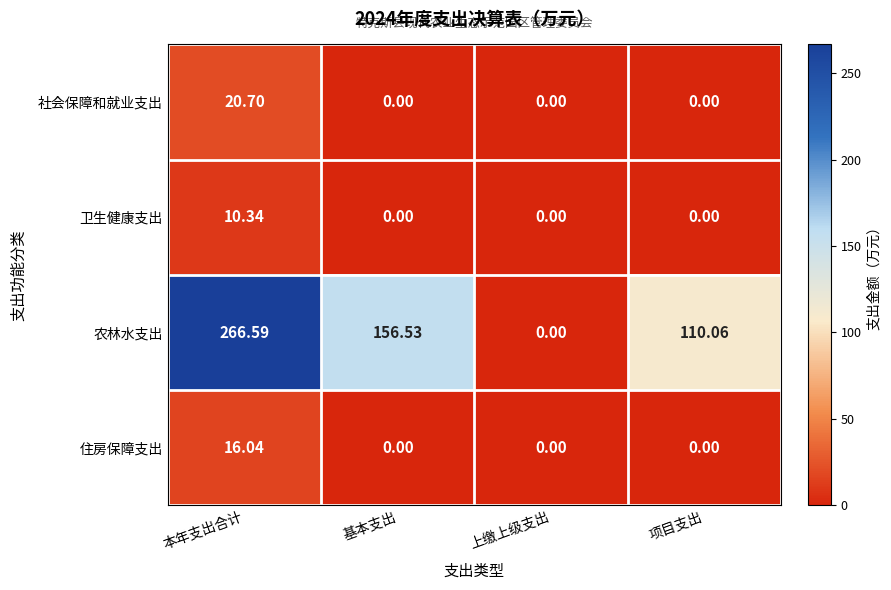

Which category has the highest value in the 卫生健康支出 series?

本年支出合计